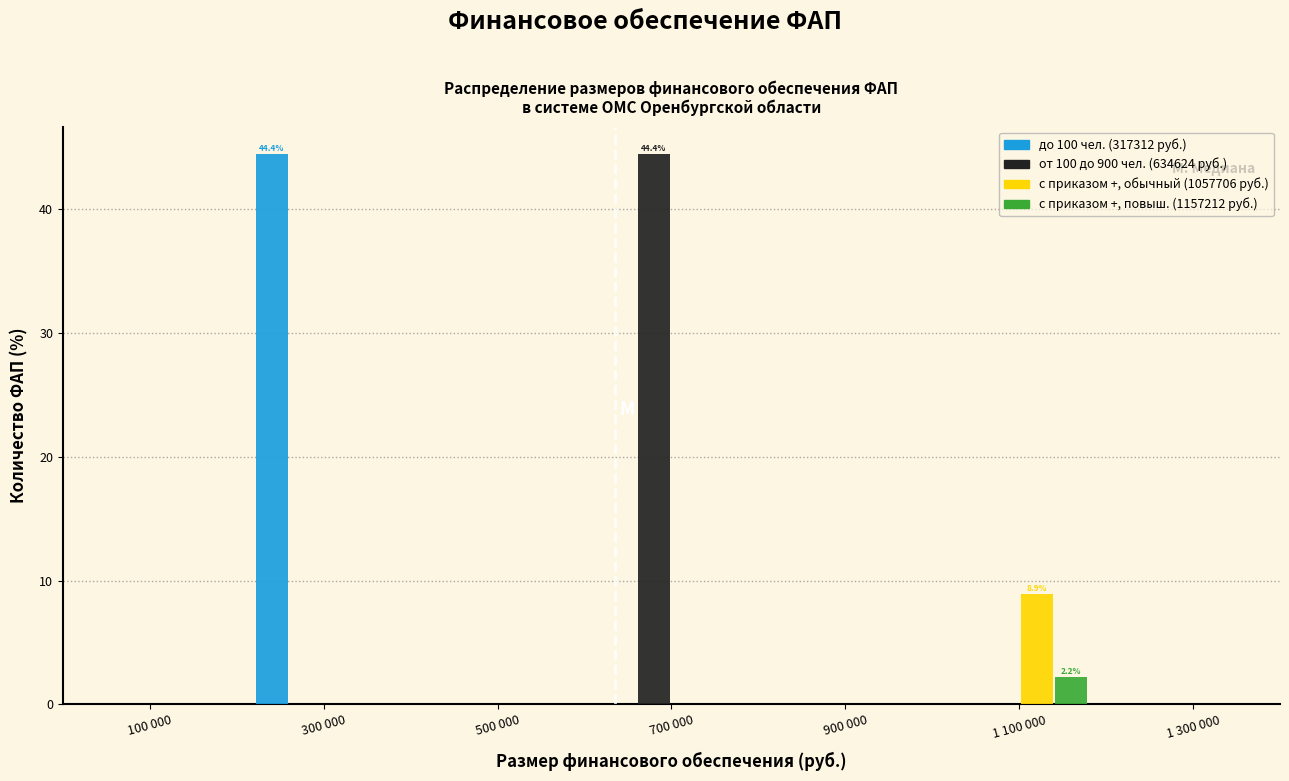

Reading right to left, extract all data points from this chart.

до 100 чел. (317312 руб.): 1 300 000=0.0	1 100 000=0.0	900 000=0.0	700 000=0.0	500 000=0.0	300 000=44.4	100 000=0.0
от 100 до 900 чел. (634624 руб.): 1 300 000=0.0	1 100 000=0.0	900 000=0.0	700 000=44.4	500 000=0.0	300 000=0.0	100 000=0.0
с приказом +, обычный (1057706 руб.): 1 300 000=0.0	1 100 000=8.9	900 000=0.0	700 000=0.0	500 000=0.0	300 000=0.0	100 000=0.0
с приказом +, повыш. (1157212 руб.): 1 300 000=0.0	1 100 000=2.2	900 000=0.0	700 000=0.0	500 000=0.0	300 000=0.0	100 000=0.0